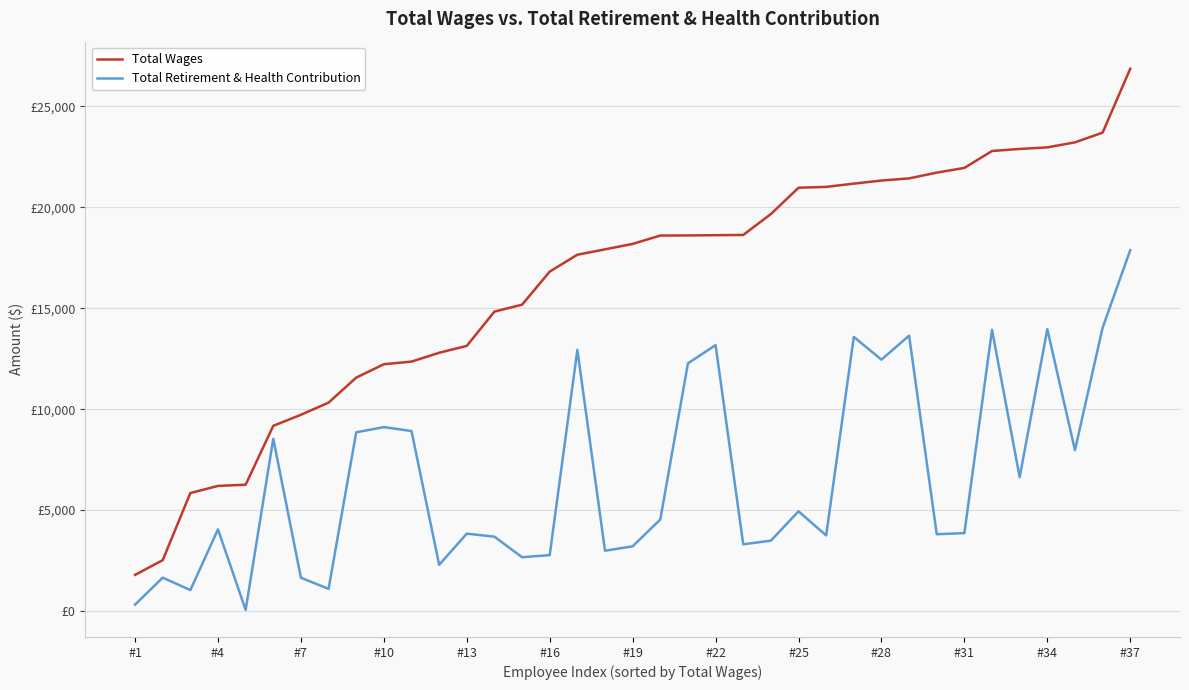

What is the highest value of the Total Retirement & Health Contribution series?

17879